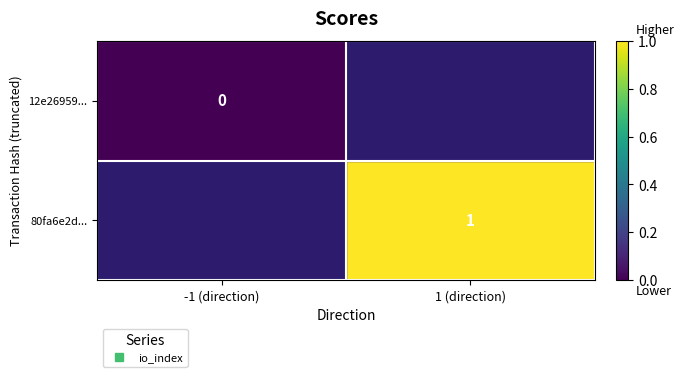

Where is 12e26959... nearest to the value 0?

-1 (direction)